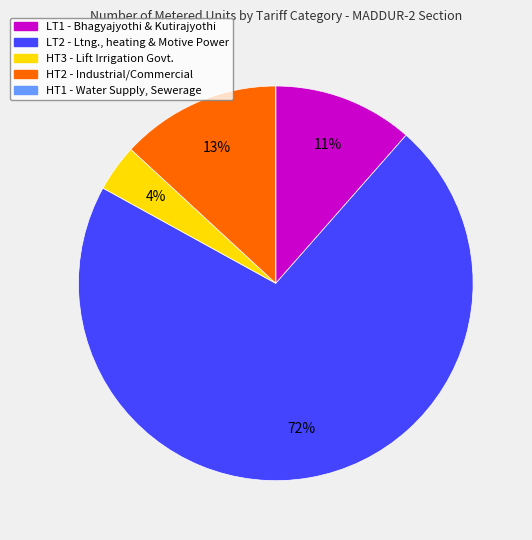

Is there any slice that represents more than half of the pie?

Yes